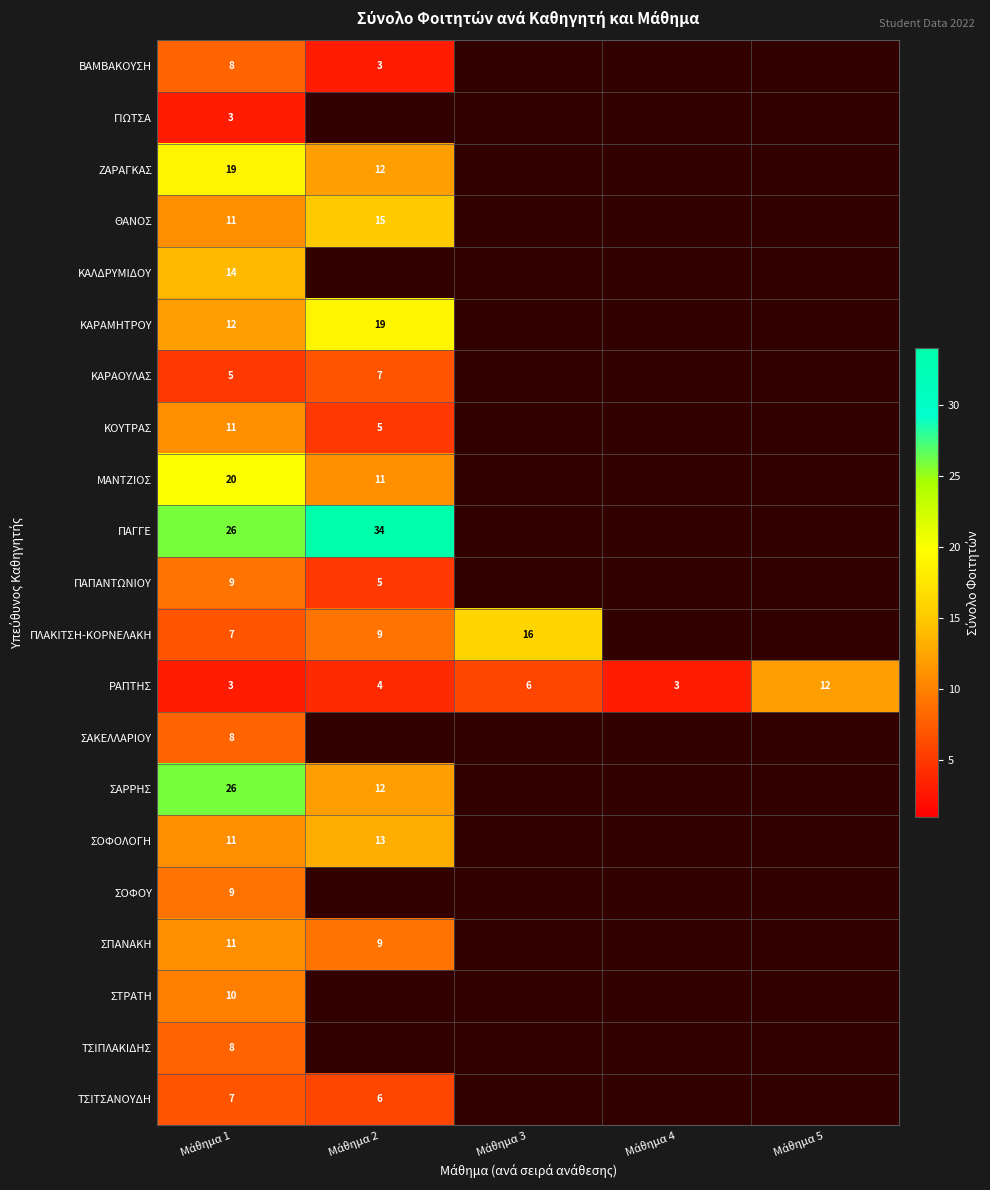

What is the minimum value shown in the chart?

3.0